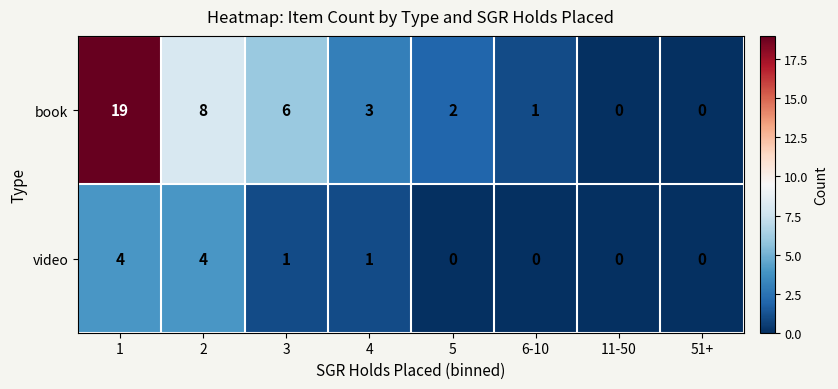

At which category is the sum across all series the highest?

1